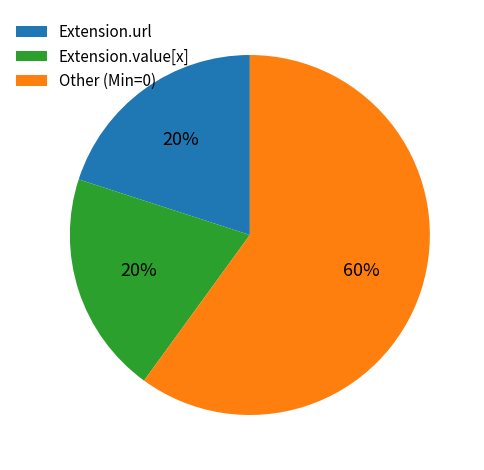

The Extension.url slice represents 44% of the pie. True or false?

False